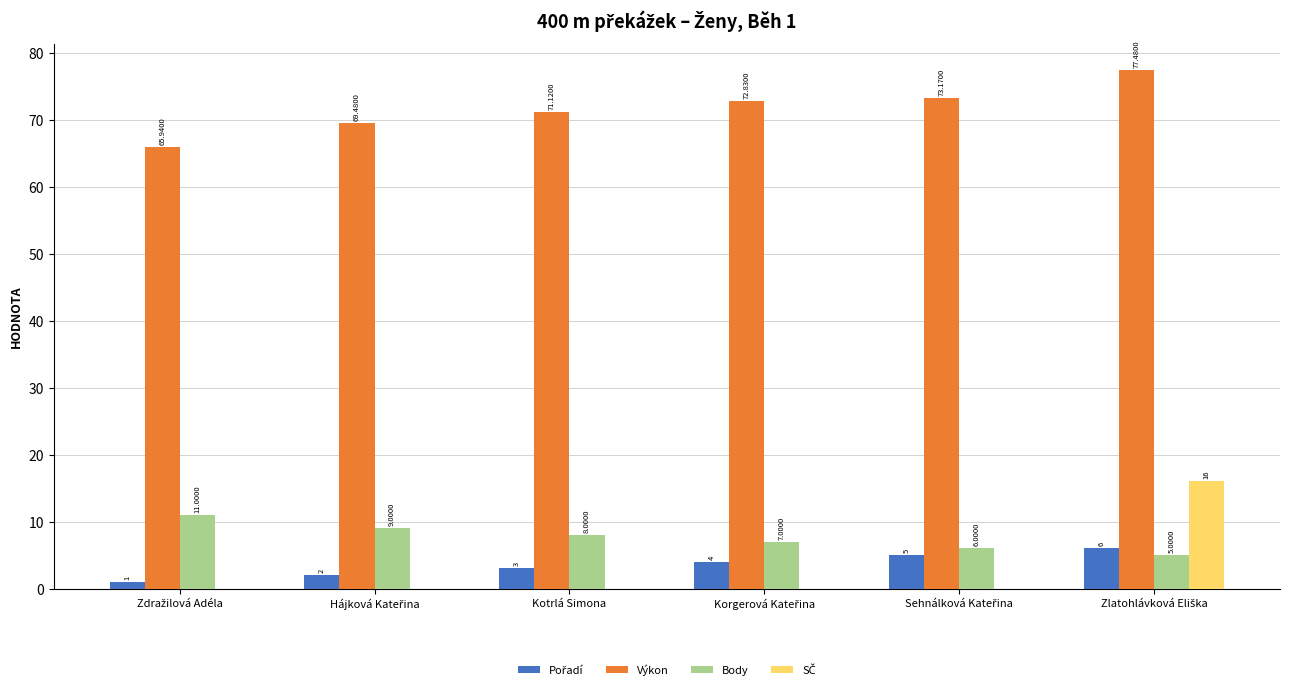

Which series has the largest total across all categories?

Výkon